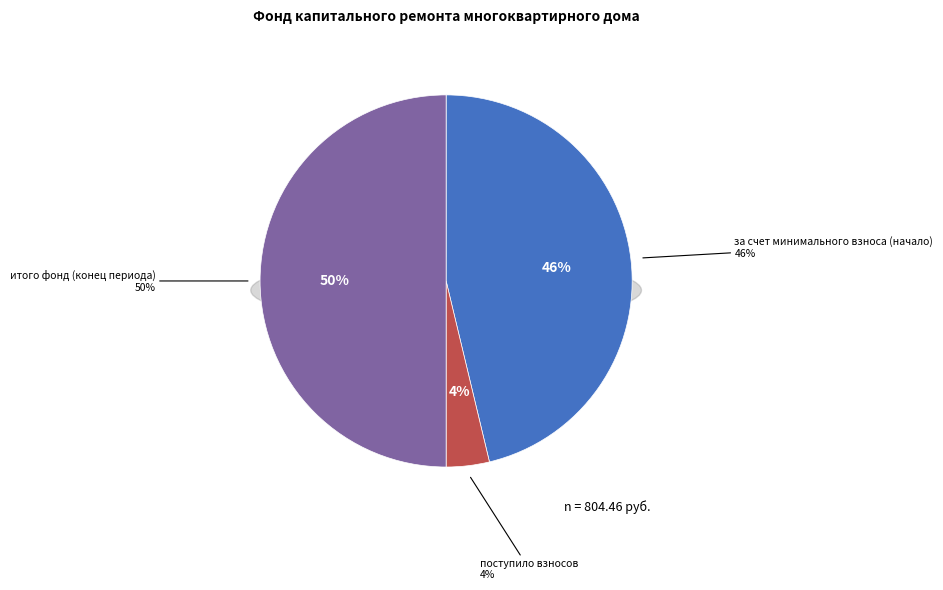

To the nearest percent, what is the combined percentage of итого фонд (конец периода) and за счет минимального взноса (начало)?

96%